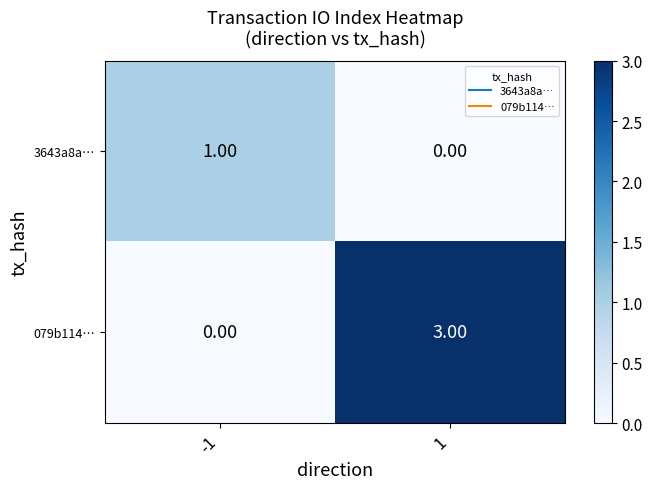

How many distinct data groups are displayed?

2